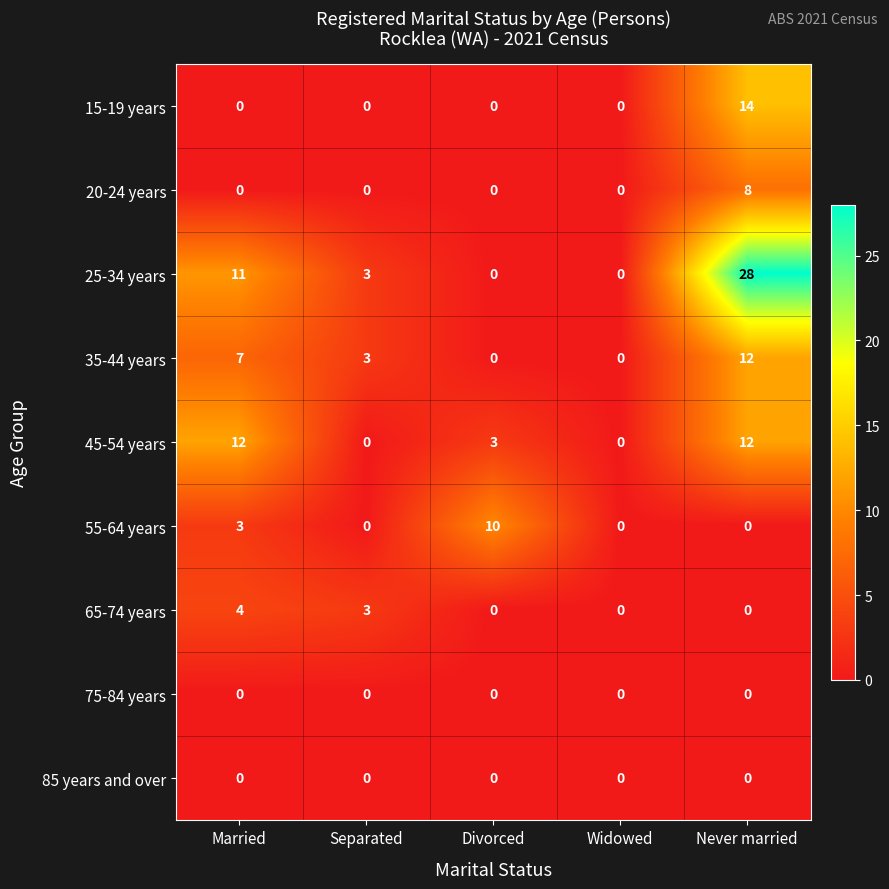

What is the difference between the 65-74 years values at Divorced and Separated?

3